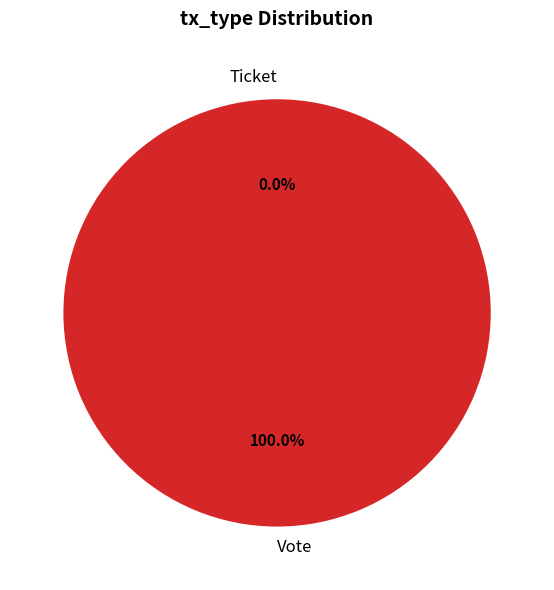

Is it true that Ticket is 1% of the pie?

False